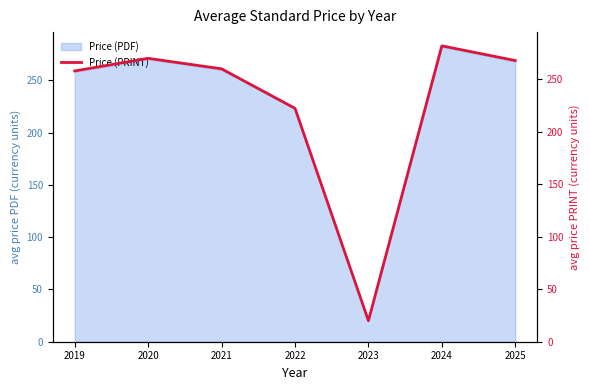

Where is the data nearest to the value 150?

2022